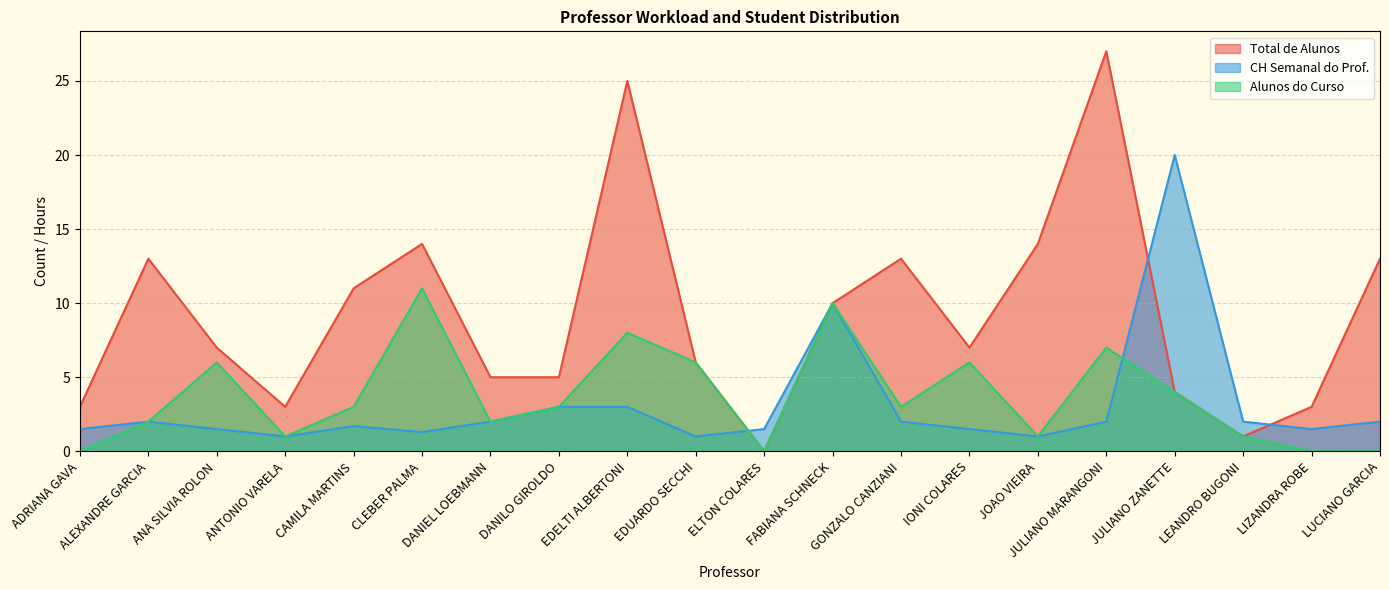

How many times do Total de Alunos and CH Semanal do Prof. cross each other?

3